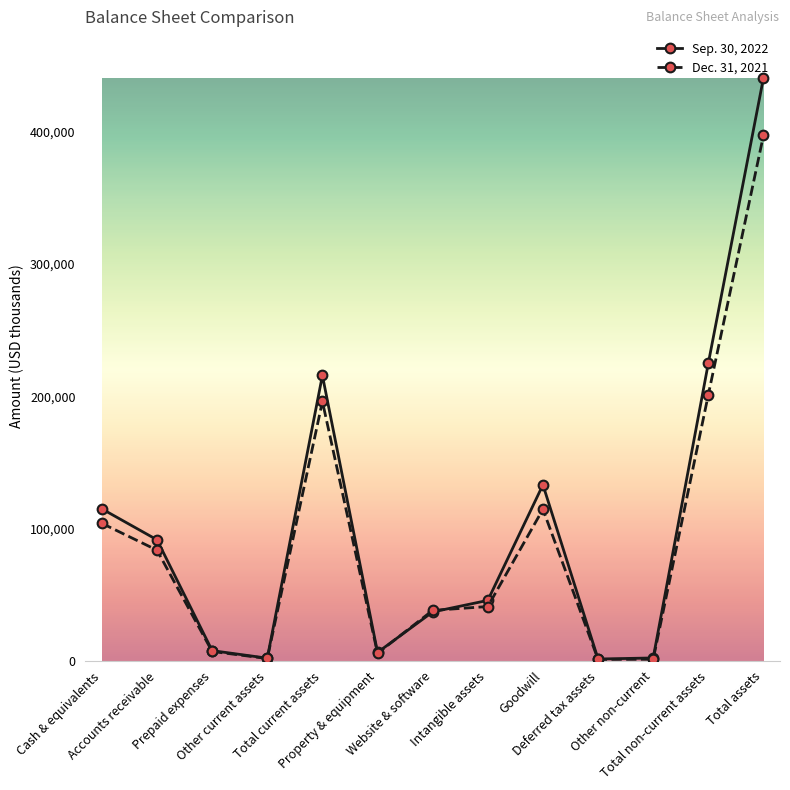

Which series has the largest range (max minus min)?

Sep. 30, 2022